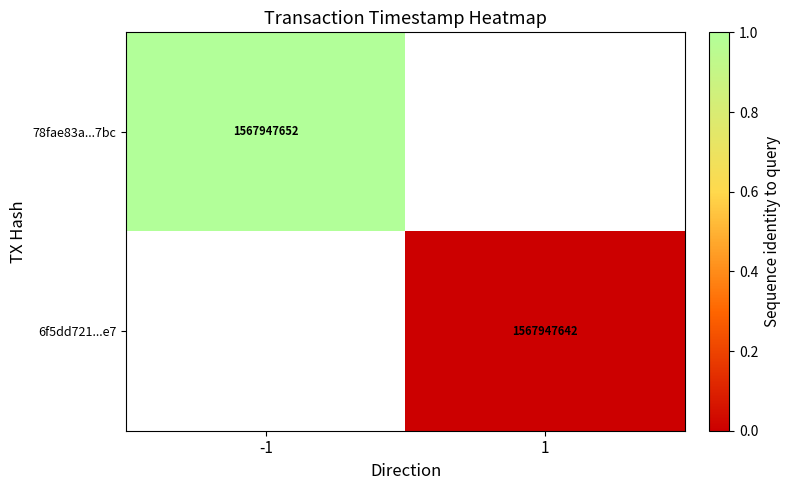

At how many categories does at least one series exceed 0?

1